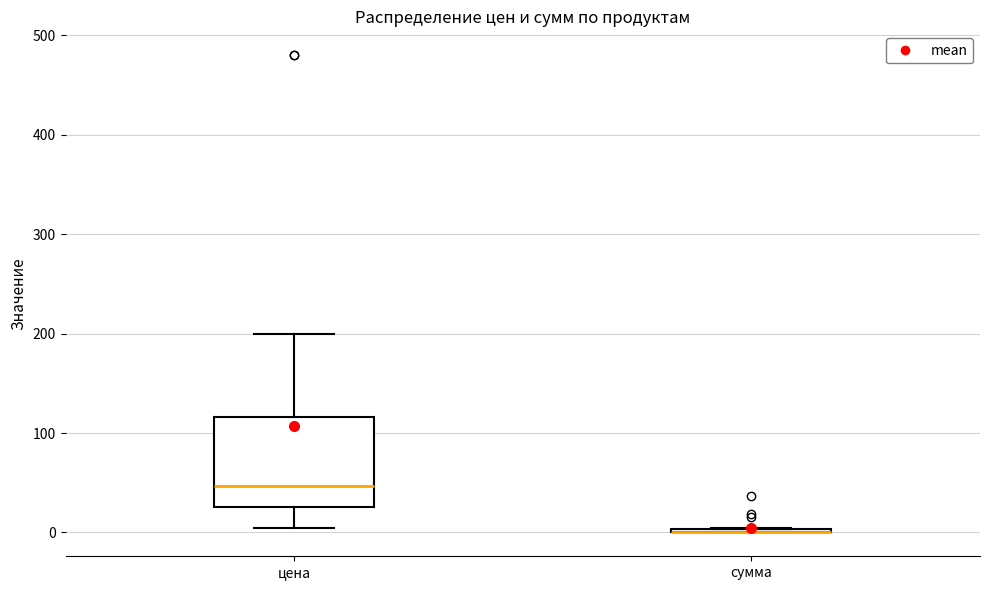

Reading left to right, read every box against the y-axis: the position of its median line, the range the box covers, and the ends of its whiskers. The values are not printed on the chart, so give them approximately, as read against the axis.

цена: median 50, box 30 to 120, whiskers 0 to 200
сумма: box collapsed to a line at 0, whiskers 0 to 0